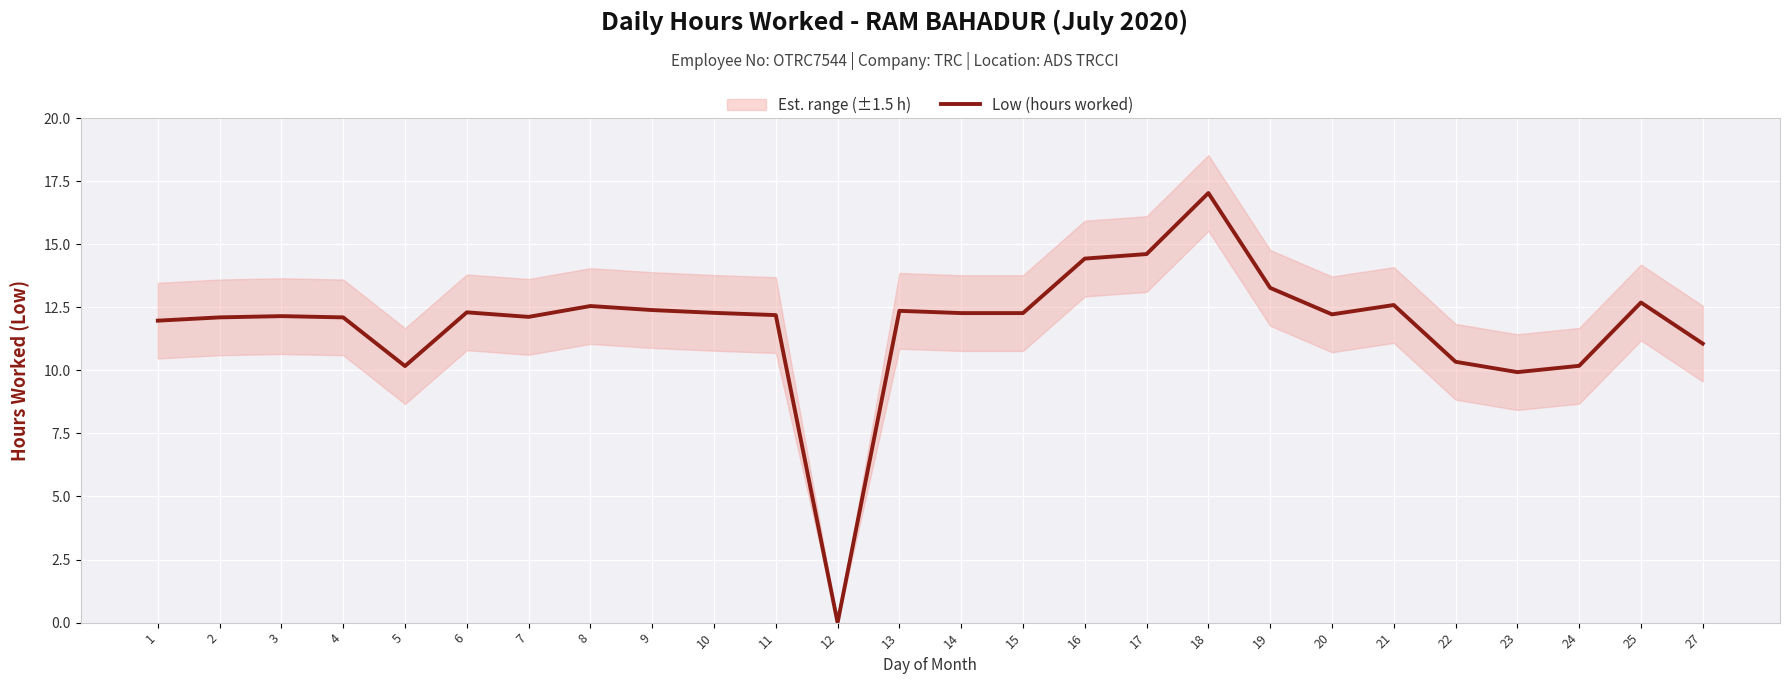

True or false: Low (hours worked) has a value of 28.8 at 18.

False